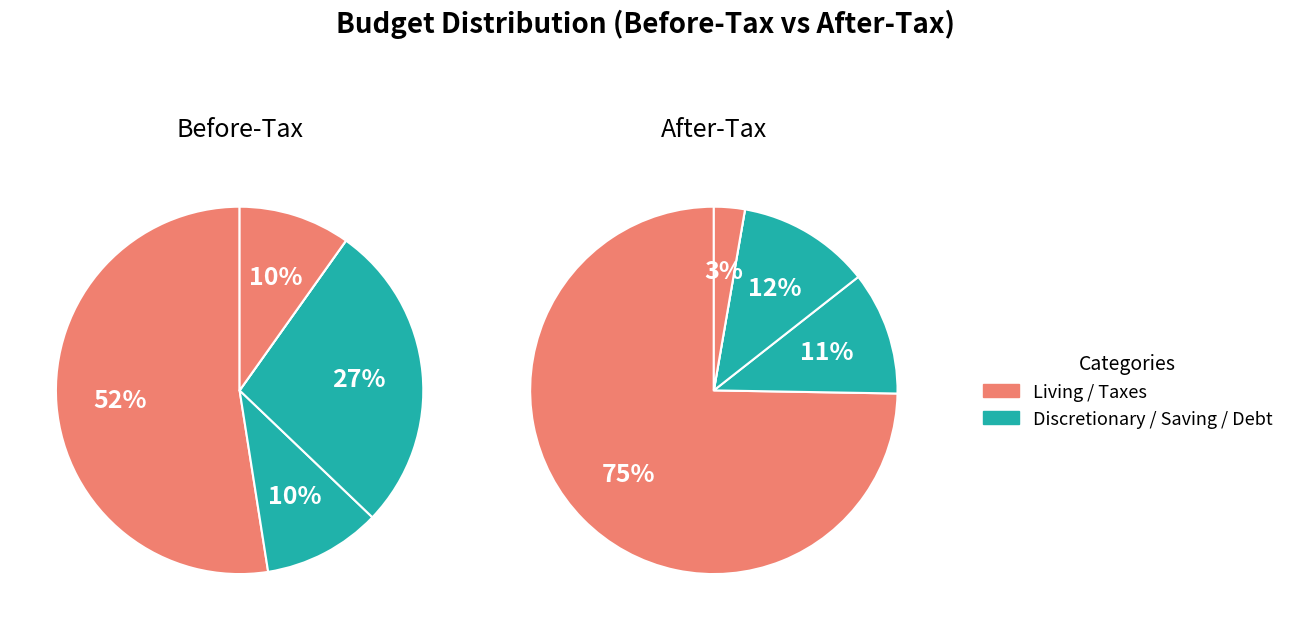

Is it true that Taxes is 10% of the pie?

True